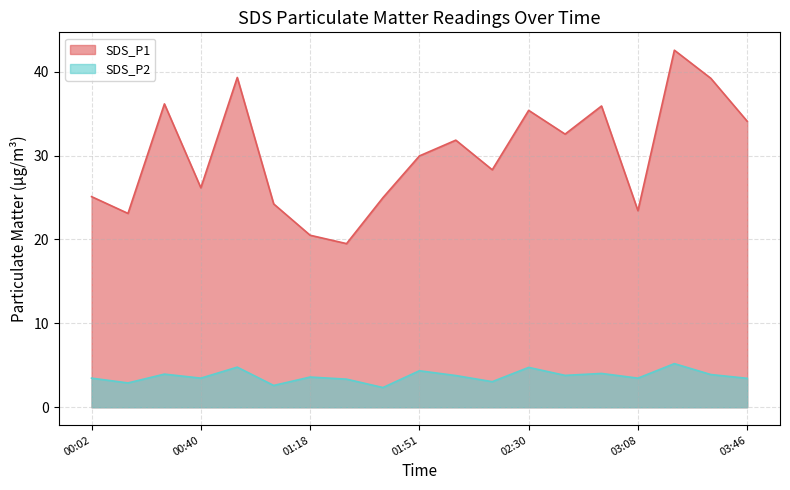

At 02:30, list the series in order from smallest to largest.

SDS_P2, SDS_P1